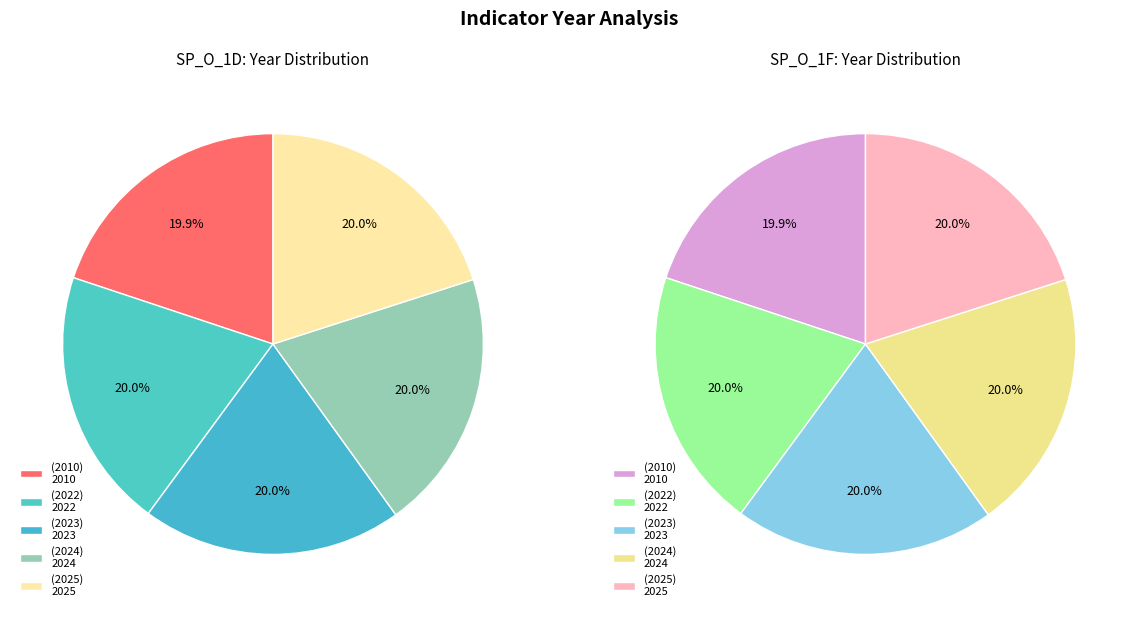

Is it true that 3 is 8% of the pie?

False